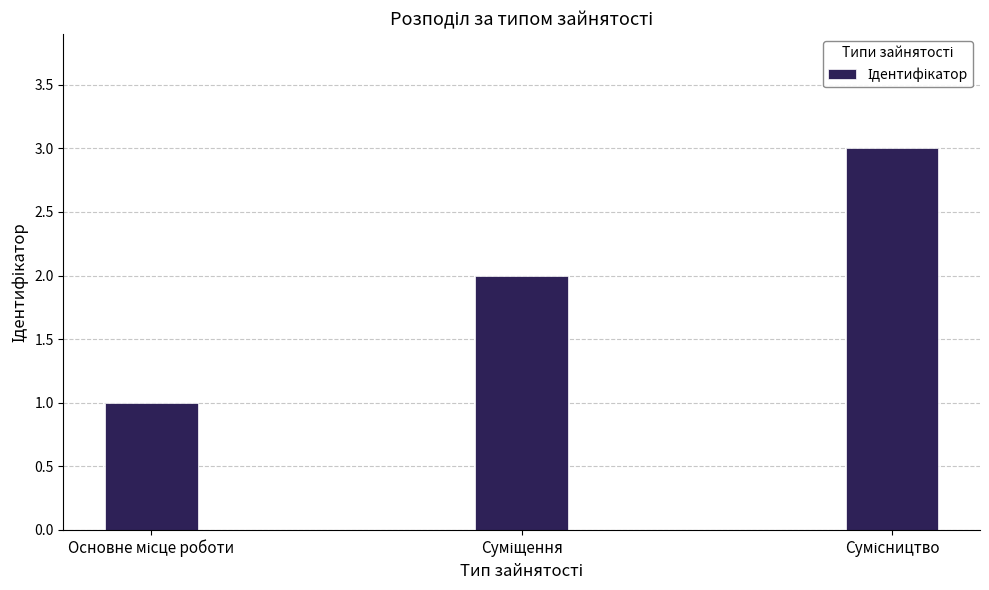

Count the values in the range 1 to 3.

3